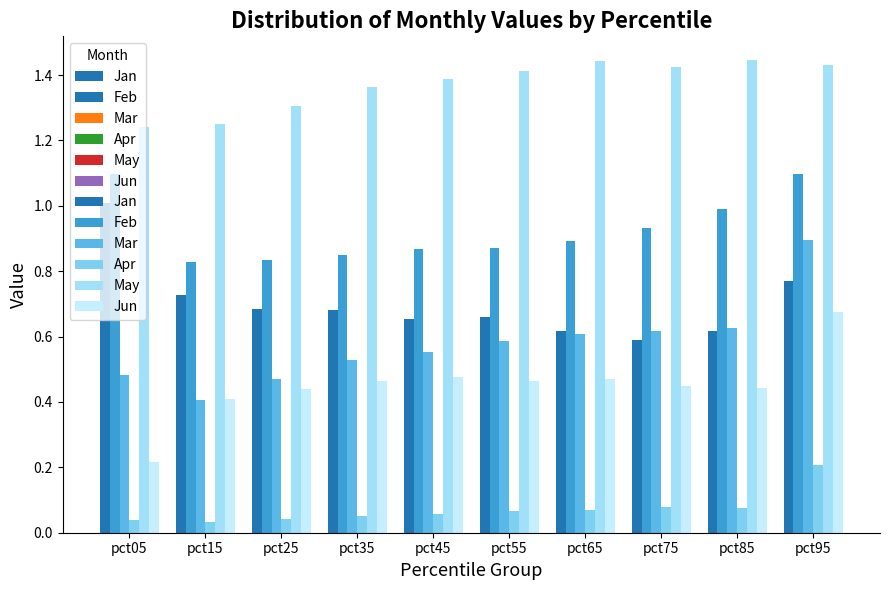

What are all the series names shown in the legend?

Jan, Feb, Mar, Apr, May, Jun